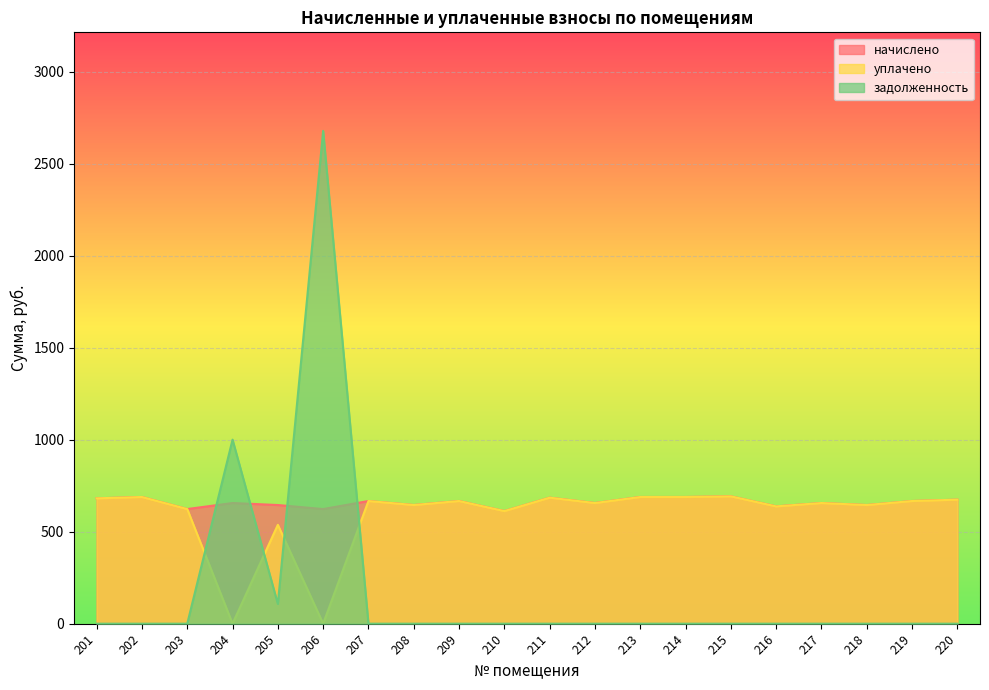

The value of уплачено at 207 is 666.5. True or false?

True